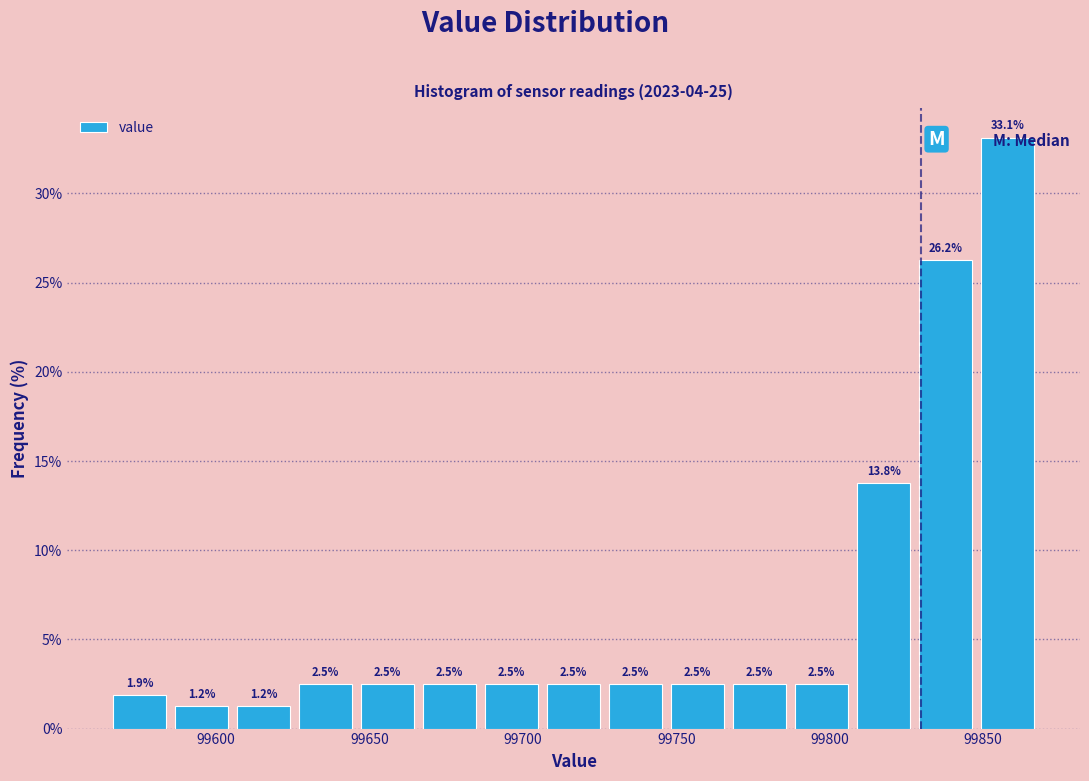

Over which range of the x-axis is the bar tallest?

99850 to 99870